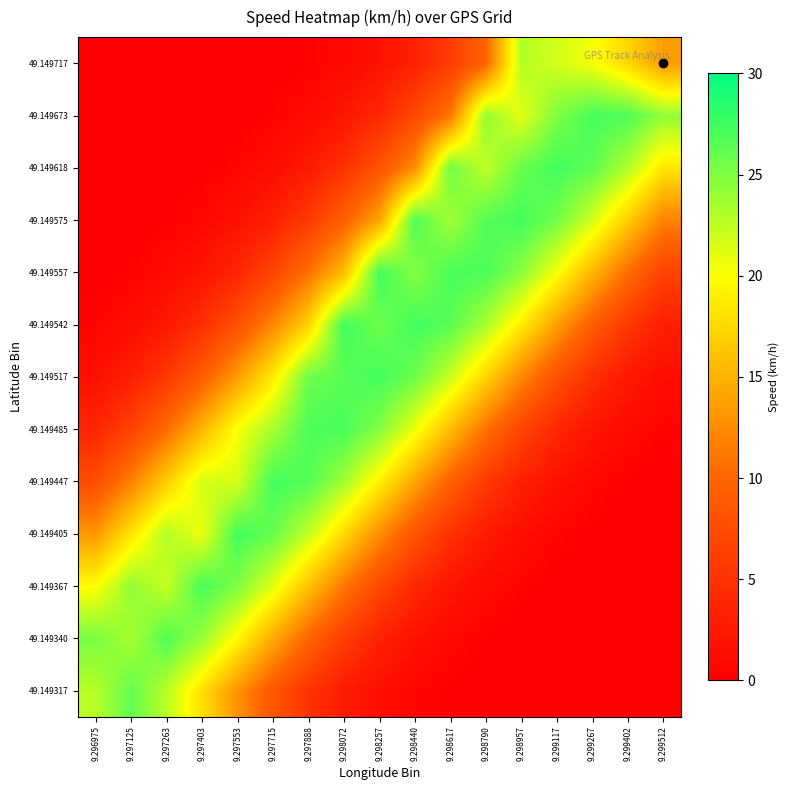

What is the spread (max minus min) of values at 9.298957?

27.3